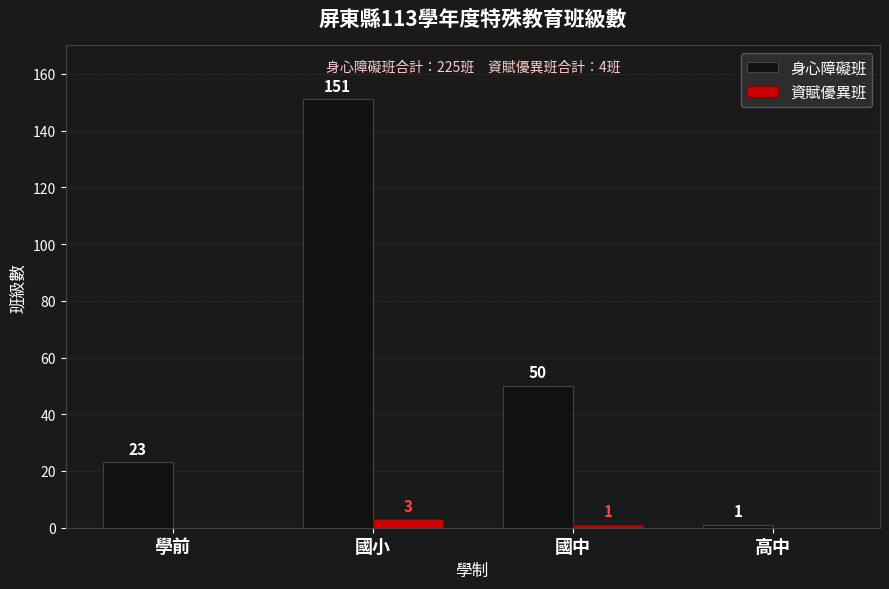

What is the maximum value for 資賦優異班?

3